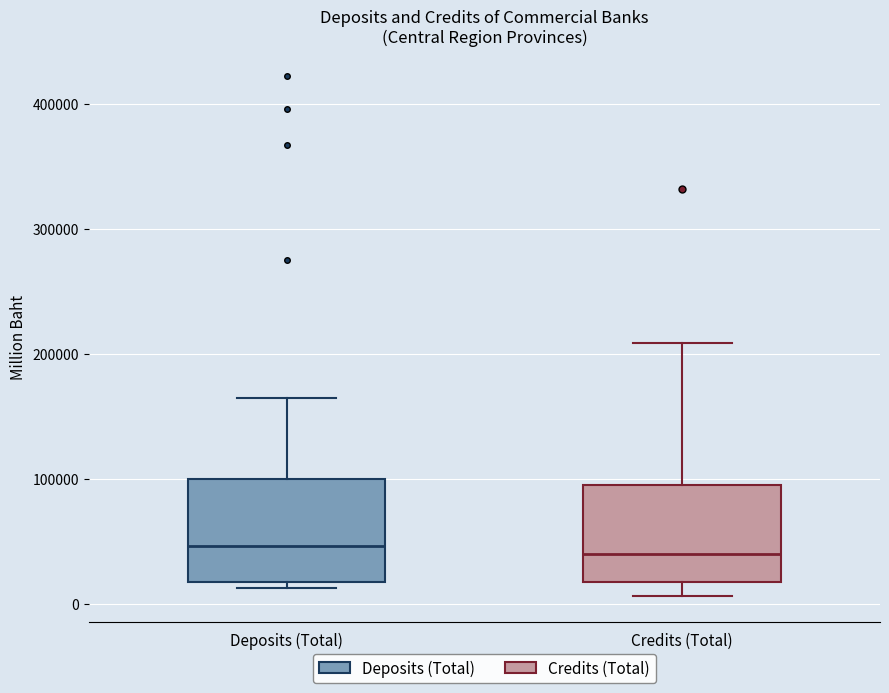

Where does the median line of the box for Deposits (Total) sit on the y-axis? The values are not printed on the chart, so give them approximately, as read against the axis.

50000